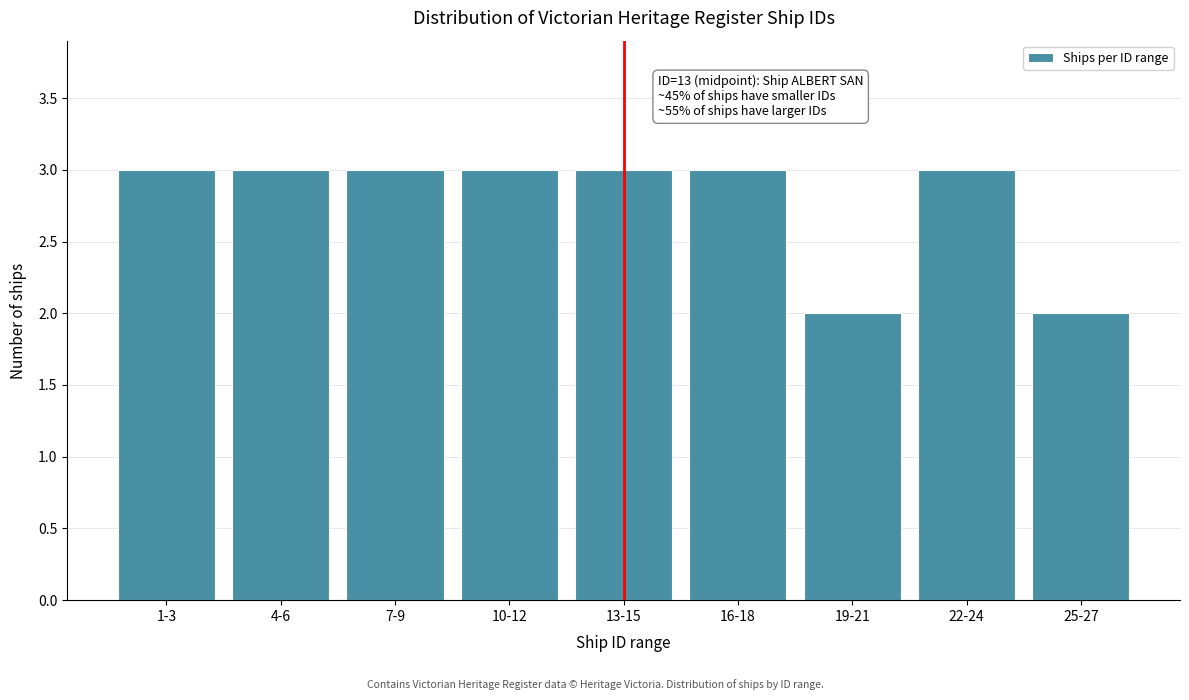

Reading right to left, what are all the values shown in this chart?

25-27=2	22-24=3	19-21=2	16-18=3	13-15=3	10-12=3	7-9=3	4-6=3	1-3=3